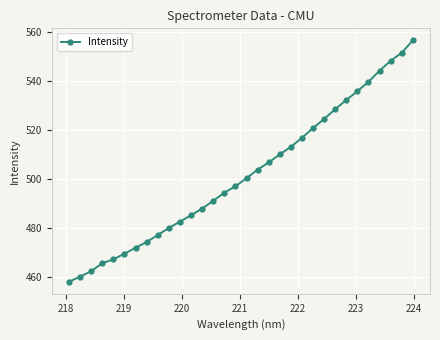

True or false: the data has more than 1 interior local peaks.

False